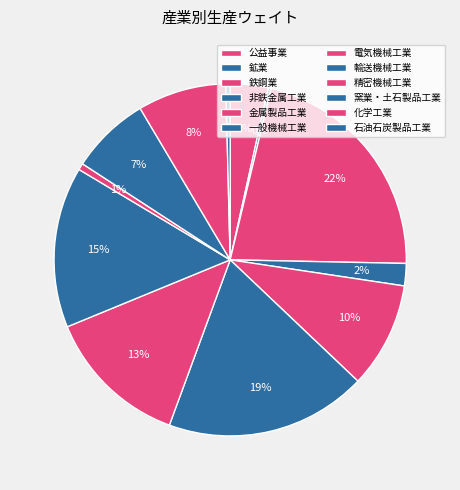

What is the total percentage of 化学工業 and 石油石炭製品工業?

8.5%